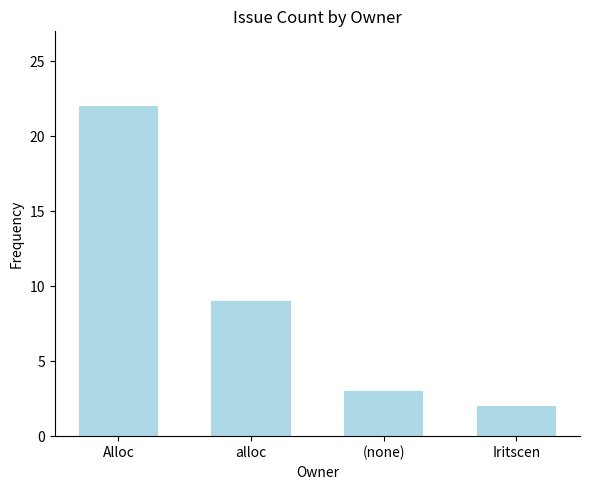

Approximately how many times larger is the value at alloc compared to (none)?

3.0